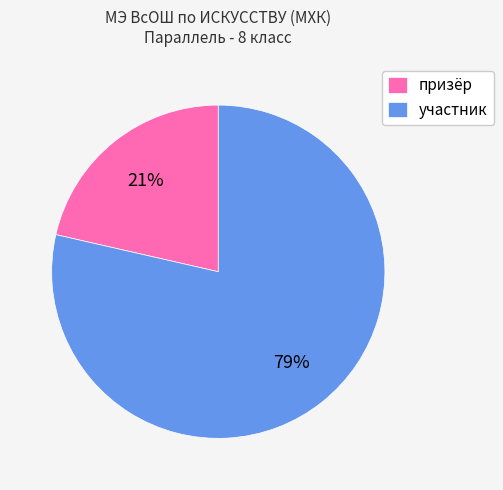

To the nearest percent, what is the average slice percentage?

50%